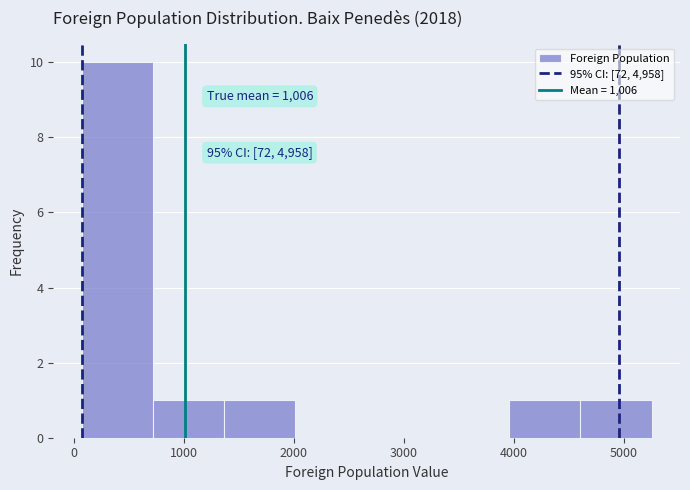

Over which range of the x-axis is the bar tallest?

100 to 700